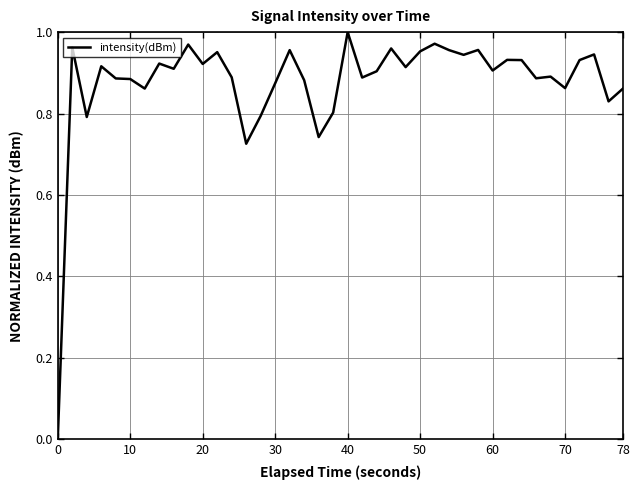

Does the chart display data point markers on the line(s)?

No